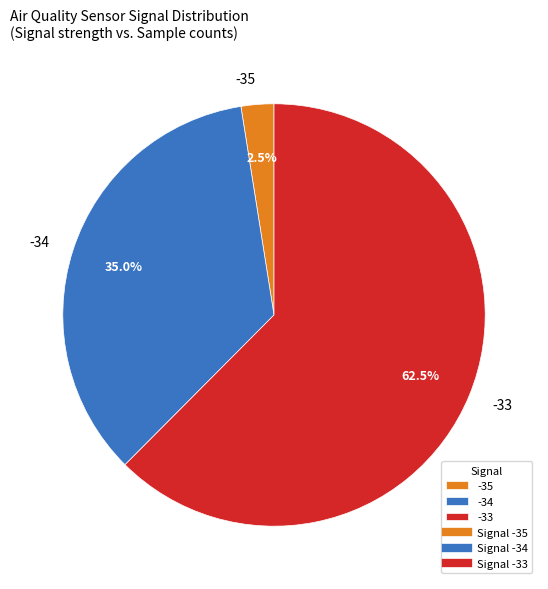

Combined, what portion of the pie is -34 and -33?

97.5%